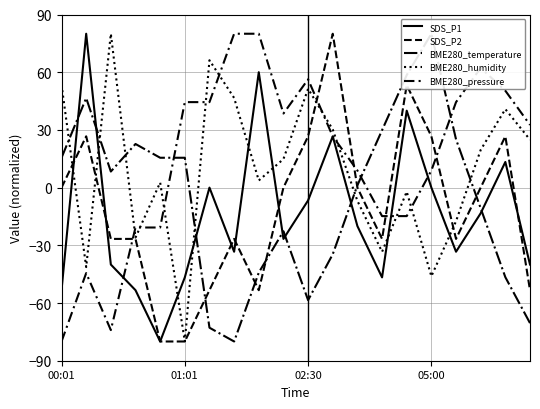

What is the lowest value of the BME280_humidity series?

-80.0